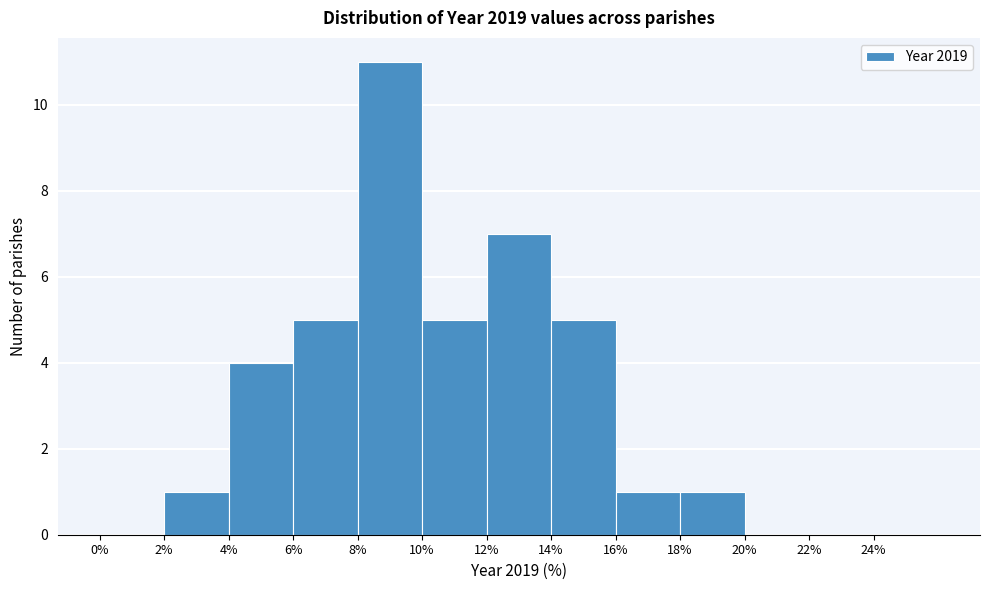

Over which range of the x-axis is the bar tallest?

8 to 10